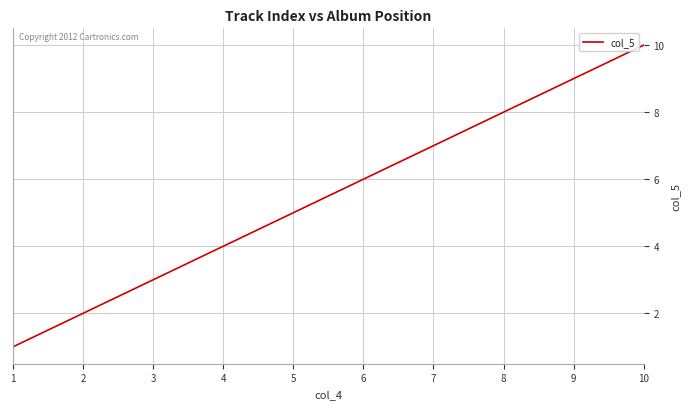

Reading left to right, transcribe all the data shown in this chart.

1=1	2=2	3=3	4=4	5=5	6=6	7=7	8=8	9=9	10=10